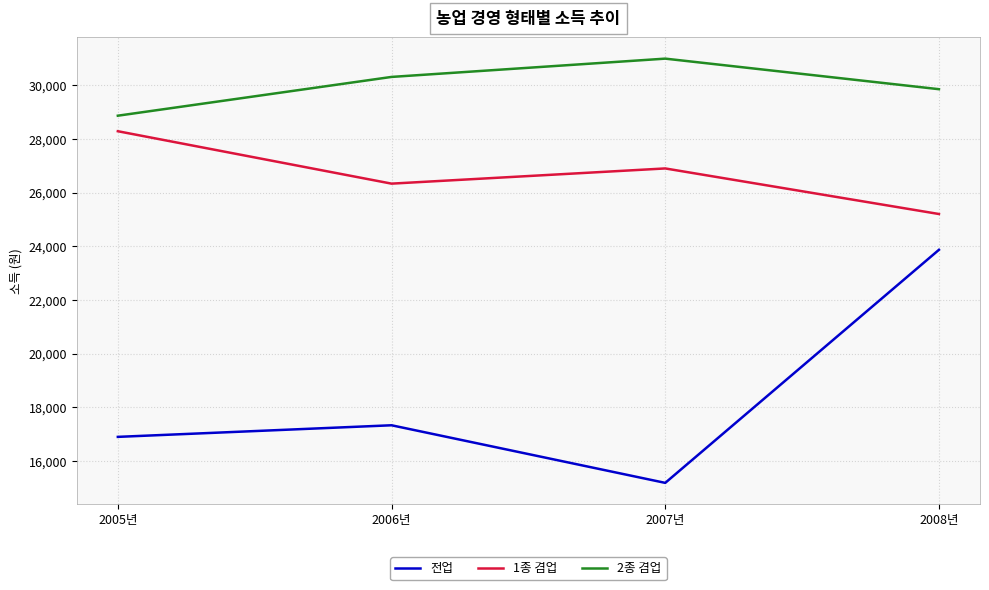

Reading left to right, what are all the values shown in this chart?

전업: 16901	17333	15188	23867
1종 겸업: 28283	26331	26897	25200
2종 겸업: 28861	30305	30986	29848